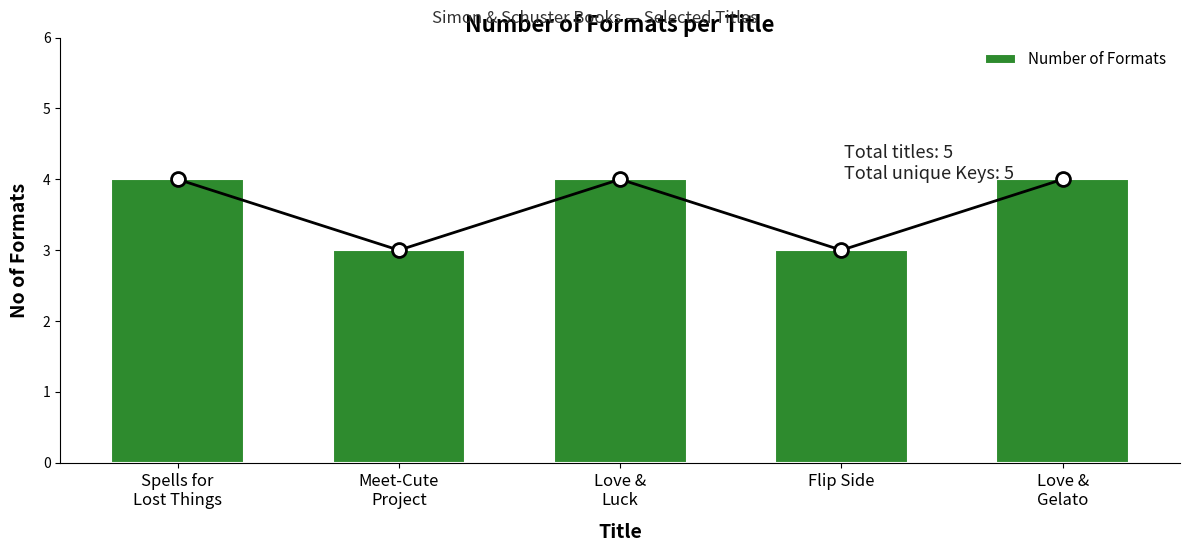

Between Meet-Cute
Project and Love &
Gelato, which is larger?

Love &
Gelato